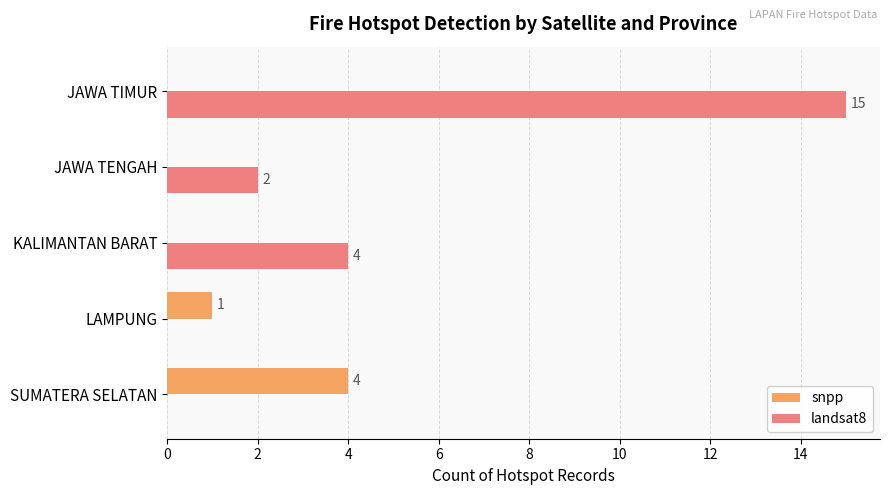

Where is landsat8 nearest to the value 7?

KALIMANTAN BARAT